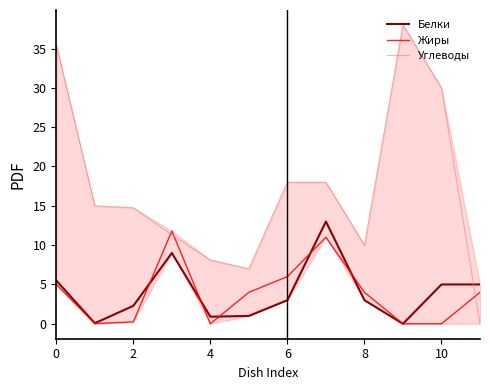

What is the maximum value shown in the chart?

38.0